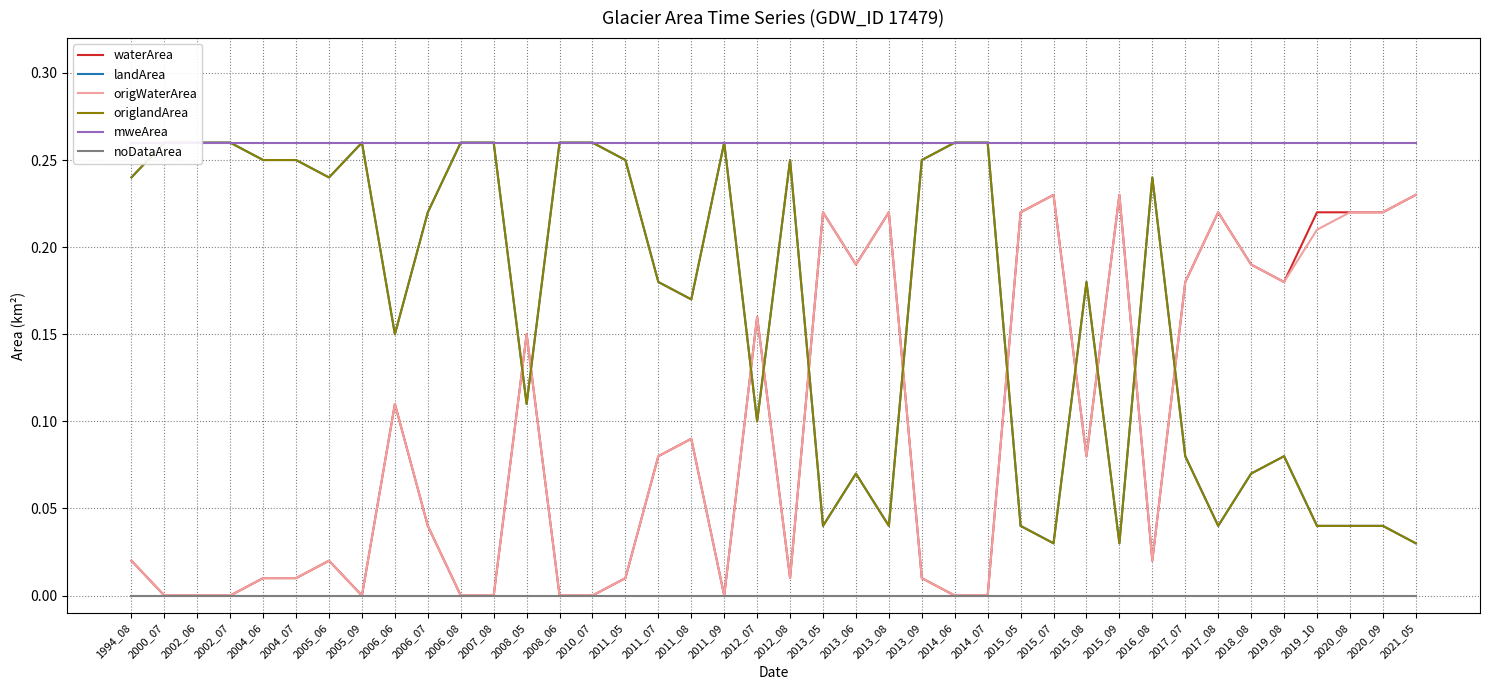

What are all the series names shown in the legend?

waterArea, landArea, origWaterArea, origlandArea, mweArea, noDataArea